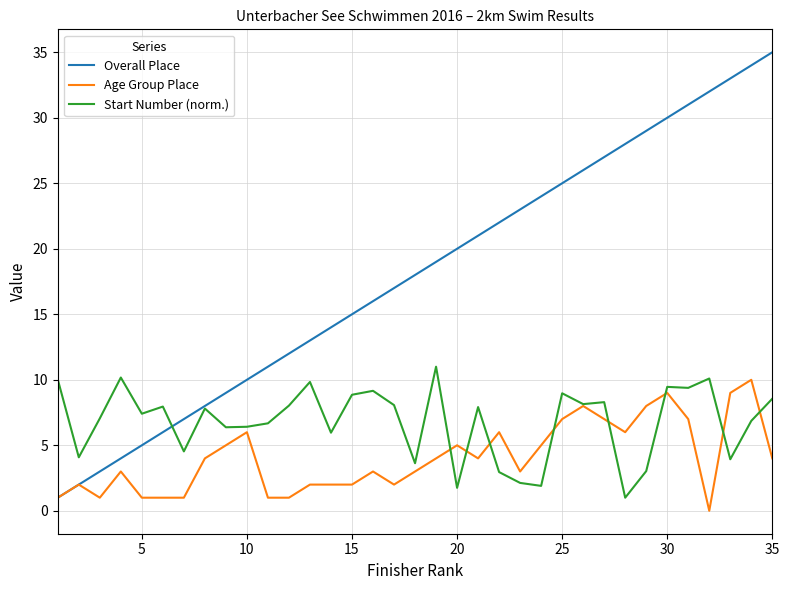

Which series has the largest range (max minus min)?

Overall Place